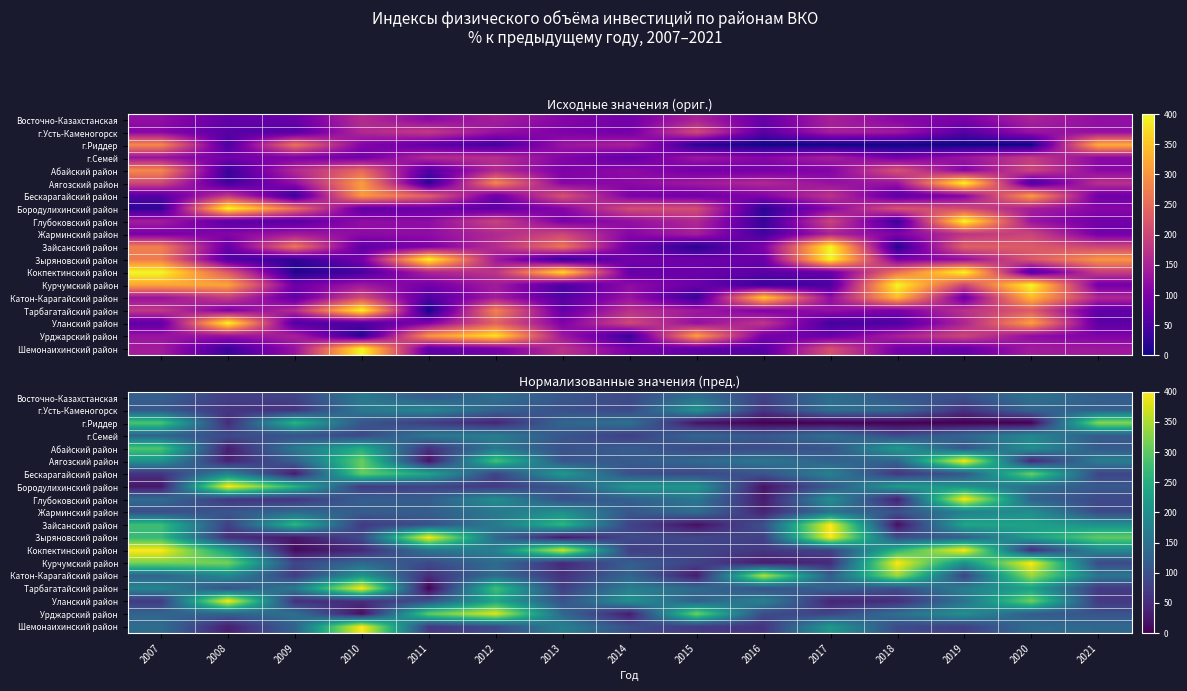

What is the spread (max minus min) of values at 2020?

400.0